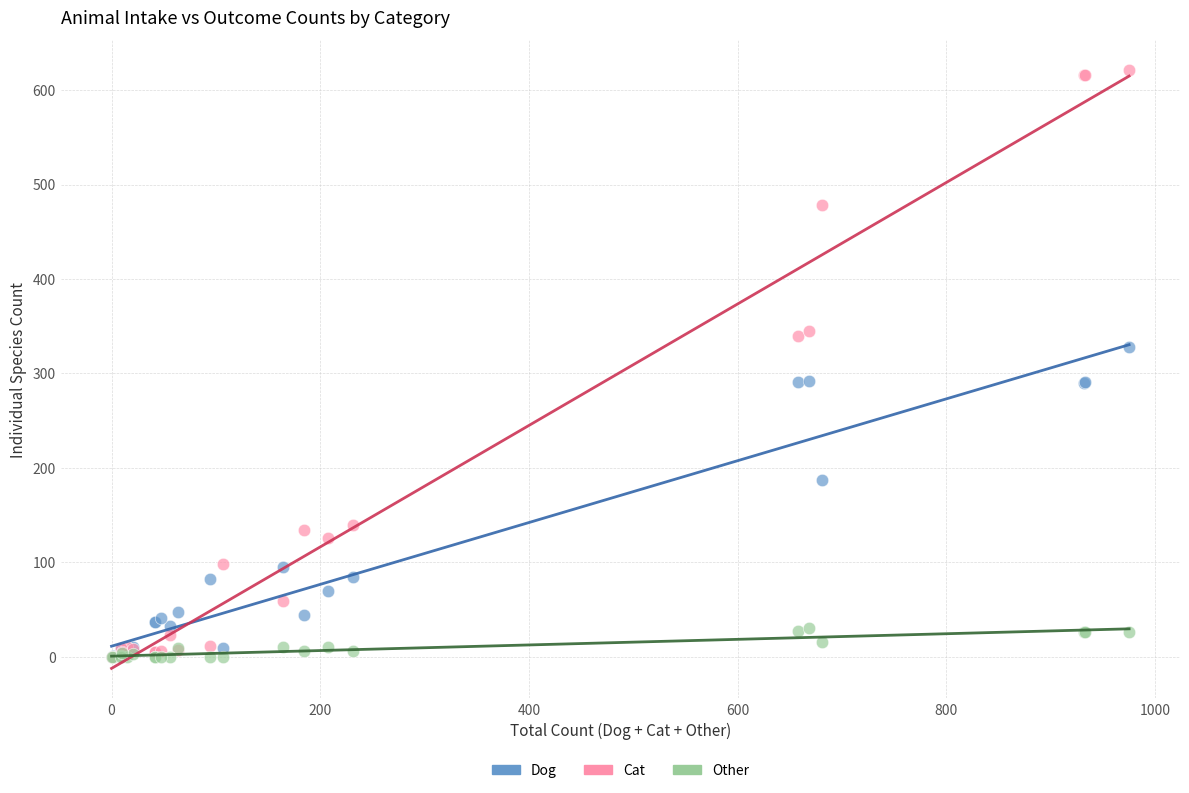

What are all the series names shown in the legend?

Dog, Cat, Other